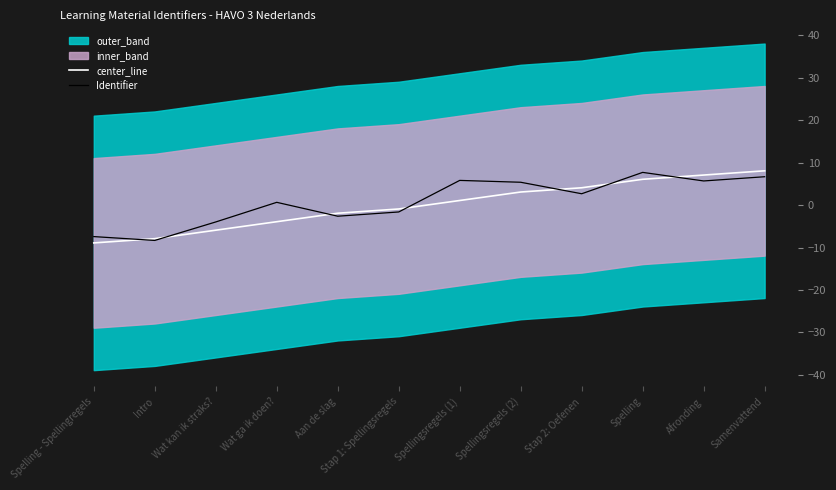

True or false: center_line has more than 2 interior local peaks.

False